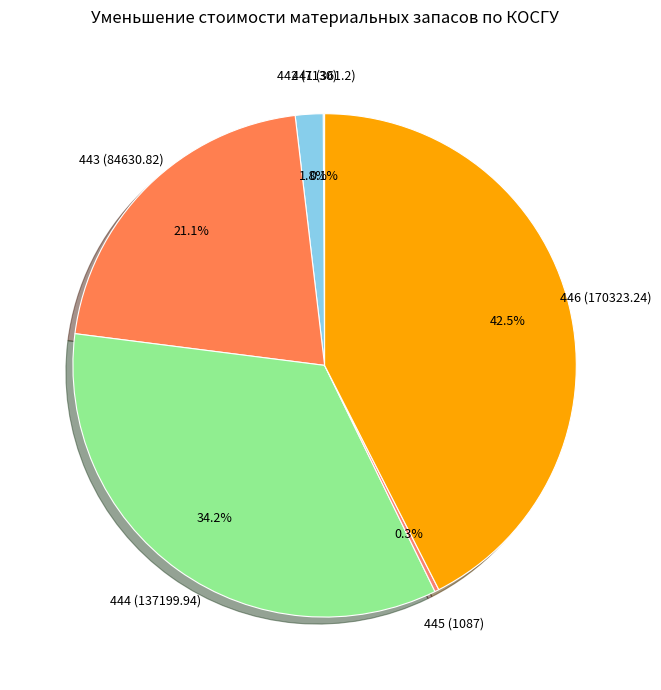

Does 443 (84630.82) represent more than half of the total?

No